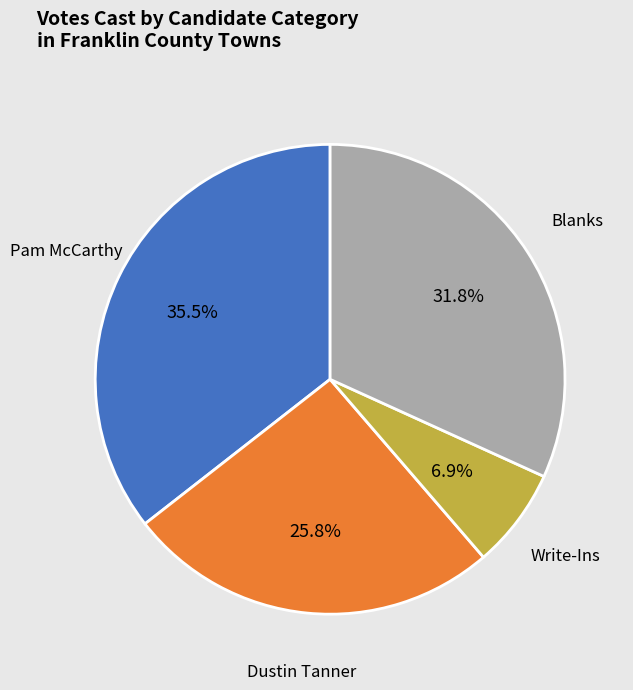

Which slice is the smallest?

Write-Ins